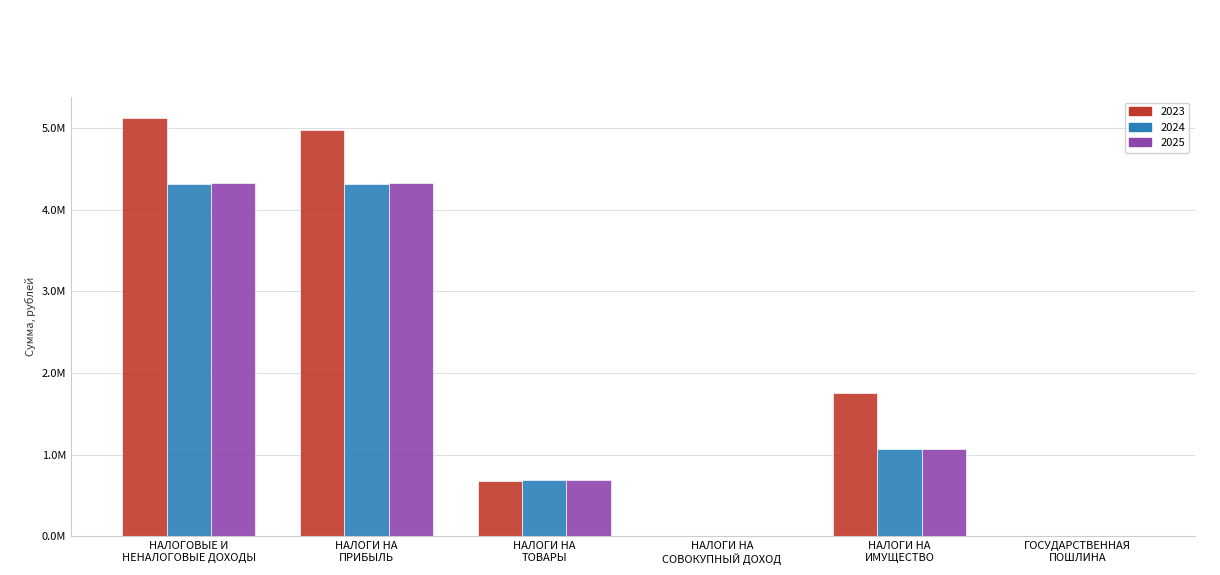

What are all the series names shown in the legend?

2023, 2024, 2025